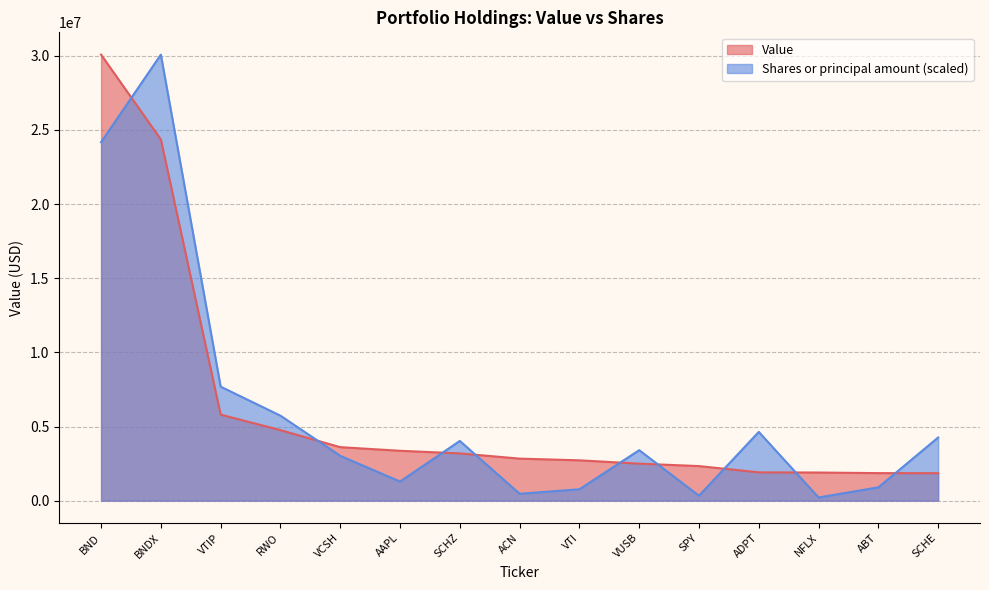

What is the average value of the Value series?

6203624.7